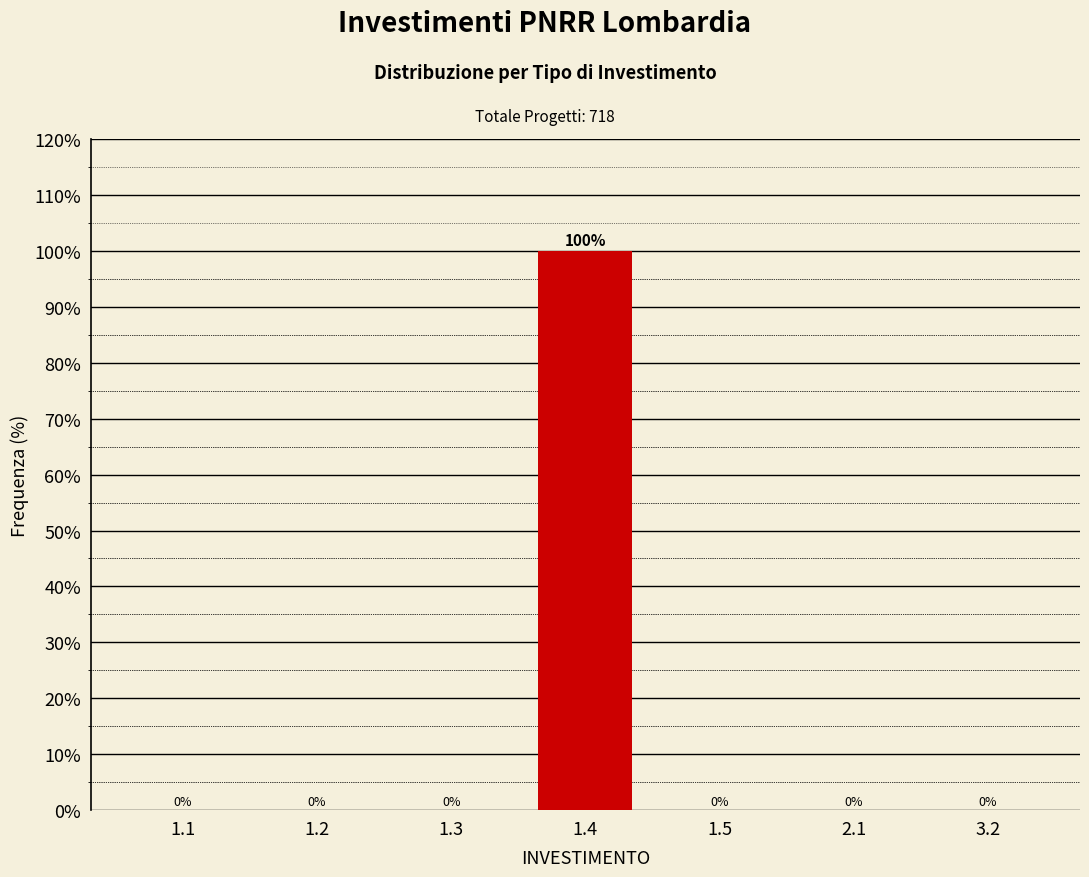

Reading right to left, list all the values displayed in this chart.

3.2=0	2.1=0	1.5=0	1.4=100	1.3=0	1.2=0	1.1=0